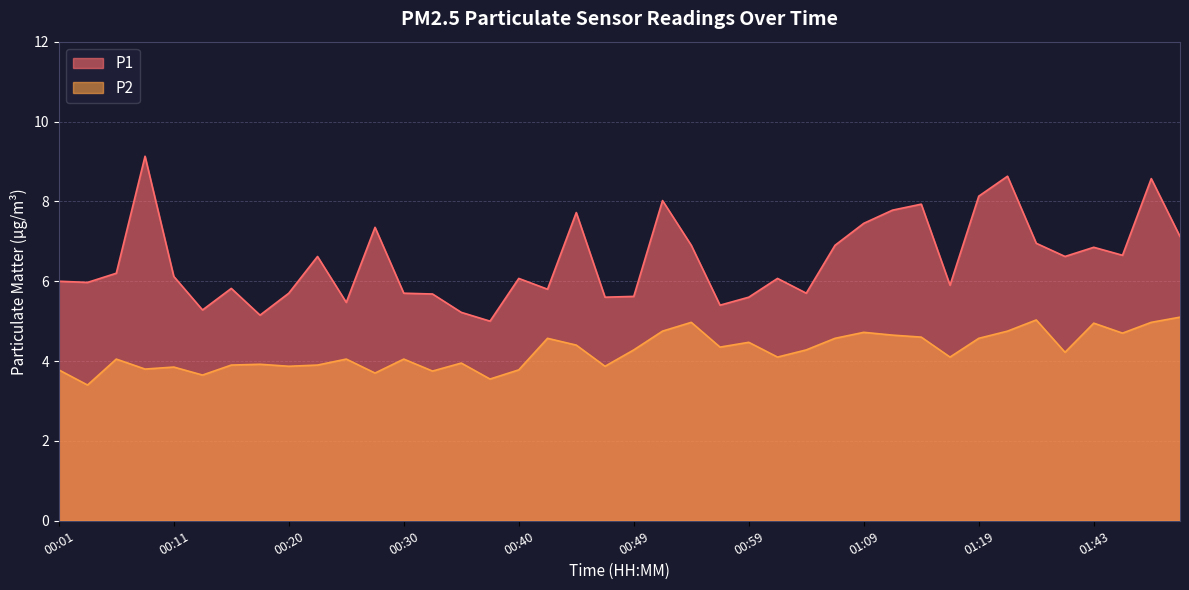

Reading left to right, extract all data points from this chart.

P1: 00:01=6.0	00:03=6.0	00:06=6.2	00:08=9.1	00:11=6.1	00:13=5.3	00:16=5.8	00:18=5.2	00:20=5.7	00:23=6.6	00:25=5.5	00:28=7.3	00:30=5.7	00:32=5.7	00:35=5.2	00:37=5.0	00:40=6.1	00:42=5.8	00:45=7.7	00:47=5.6	00:49=5.6	00:52=8.0	00:54=6.9	00:57=5.4	00:59=5.6	01:02=6.1	01:04=5.7	01:07=6.9	01:09=7.5	01:11=7.8	01:14=7.9	01:16=5.9	01:19=8.1	01:21=8.6	01:27=7.0	01:38=6.6	01:43=6.8	01:45=6.7	01:48=8.6	01:50=7.1
P2: 00:01=3.8	00:03=3.4	00:06=4.0	00:08=3.8	00:11=3.9	00:13=3.6	00:16=3.9	00:18=3.9	00:20=3.9	00:23=3.9	00:25=4.0	00:28=3.7	00:30=4.0	00:32=3.8	00:35=4.0	00:37=3.5	00:40=3.8	00:42=4.6	00:45=4.4	00:47=3.9	00:49=4.3	00:52=4.8	00:54=5.0	00:57=4.3	00:59=4.5	01:02=4.1	01:04=4.3	01:07=4.6	01:09=4.7	01:11=4.7	01:14=4.6	01:16=4.1	01:19=4.6	01:21=4.8	01:27=5.0	01:38=4.2	01:43=5.0	01:45=4.7	01:48=5.0	01:50=5.1